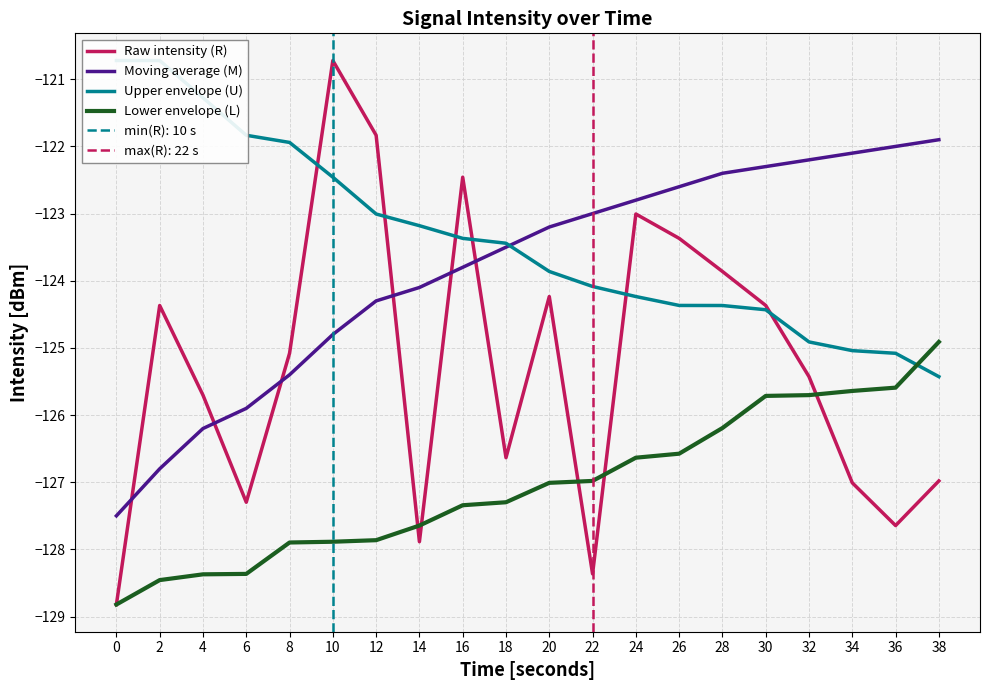

Rank the categories by Moving average (M) value from highest to lowest.

38, 36, 34, 32, 30, 28, 26, 24, 22, 20, 18, 16, 14, 12, 10, 8, 6, 4, 2, 0